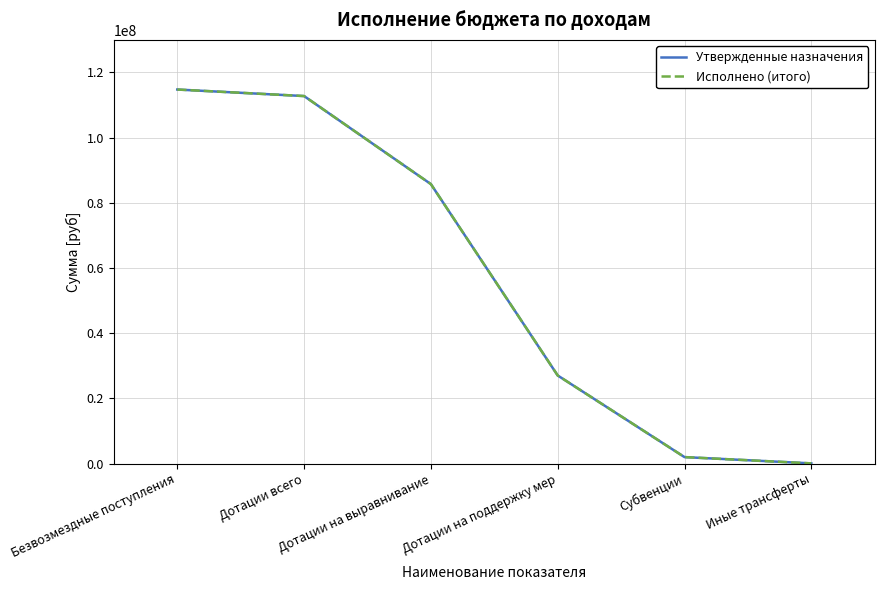

List the labels in order of Утвержденные назначения value, largest first.

Безвозмездные поступления, Дотации всего, Дотации на выравнивание, Дотации на поддержку мер, Субвенции, Иные трансферты